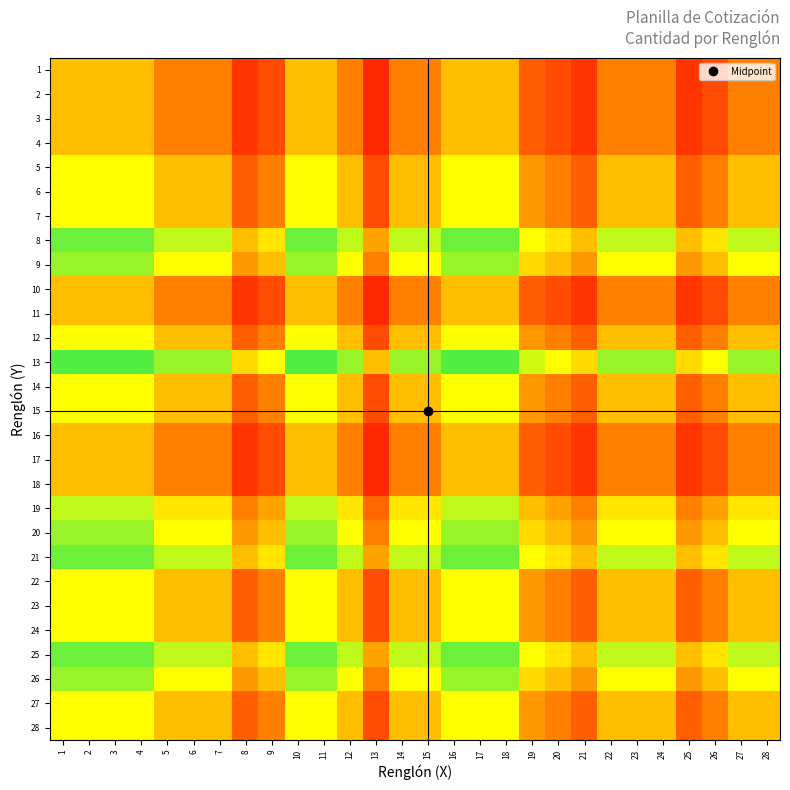

What is the minimum value shown in the chart?

0.1